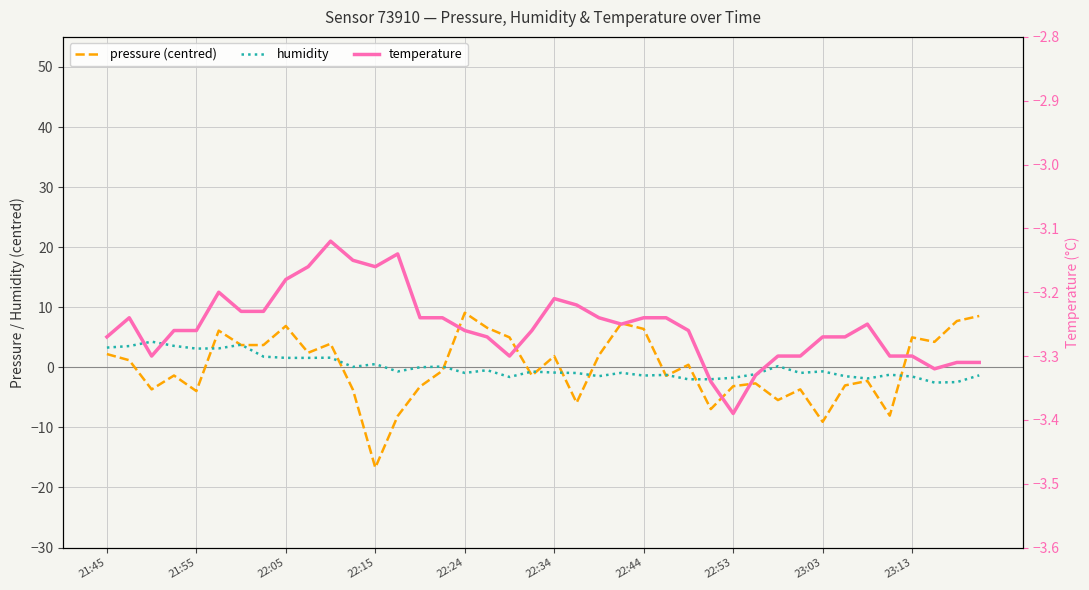

True or false: humidity and pressure (centred) cross at least once.

True